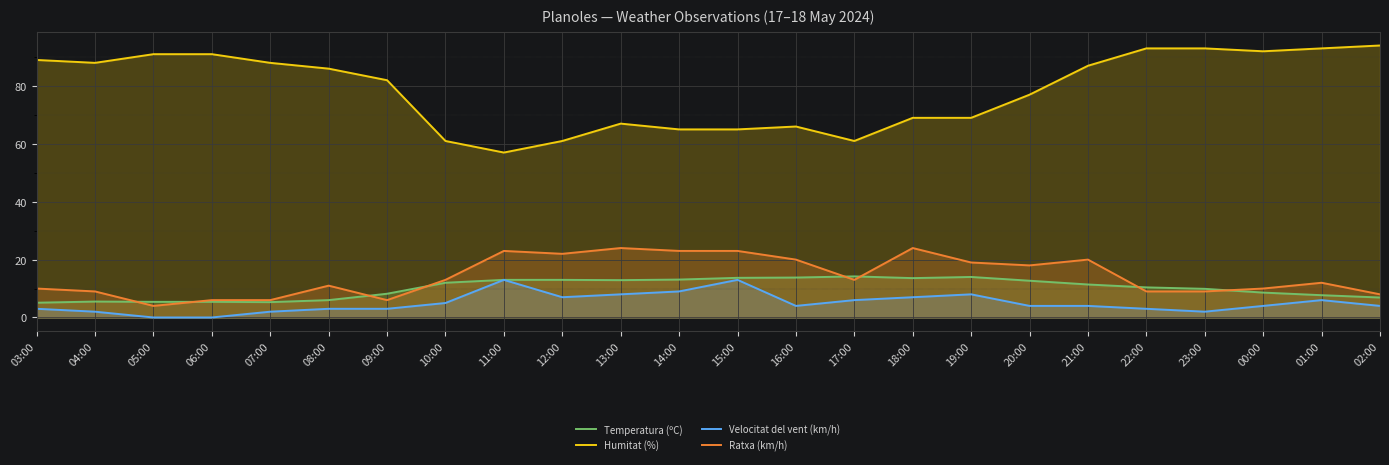

True or false: Temperatura (ºC) has a value of 14.0 at 19:00.

True